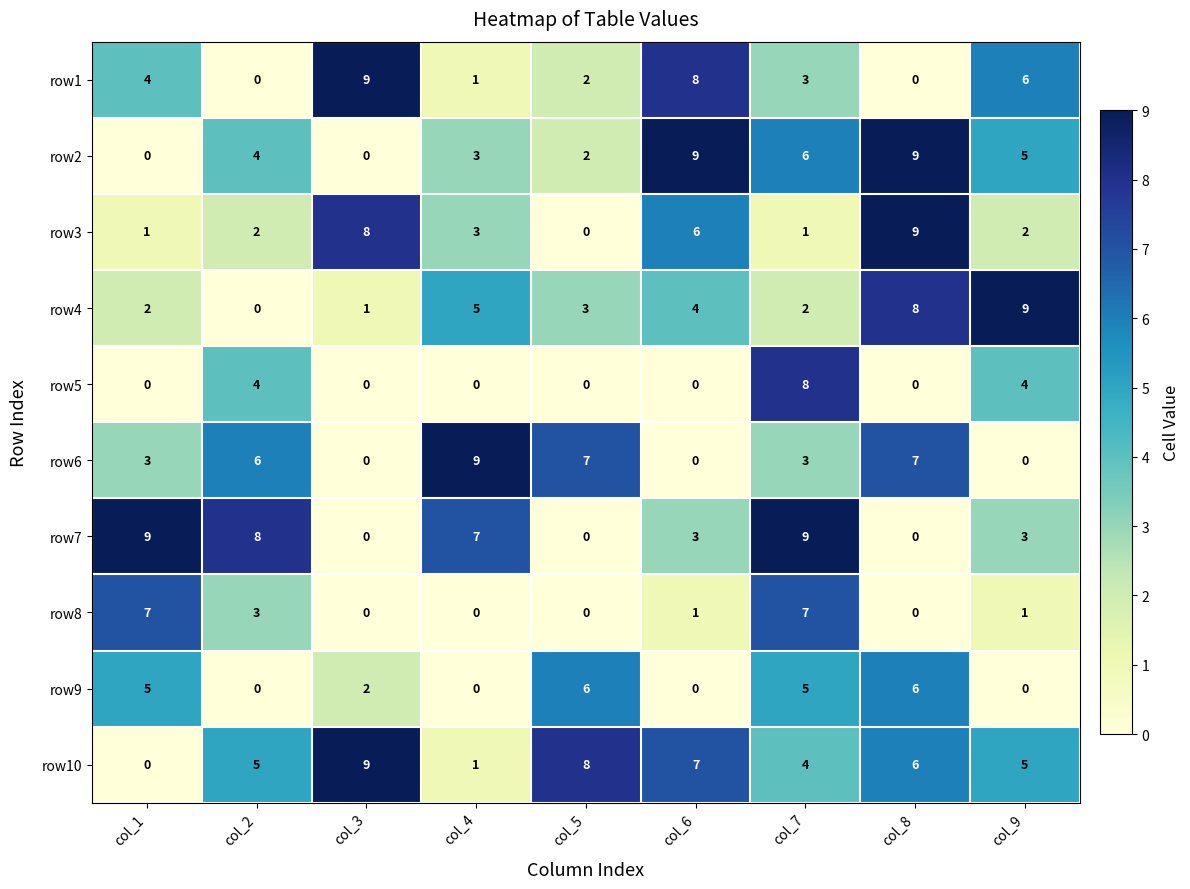

How many row4 values are between 2 and 5?

5